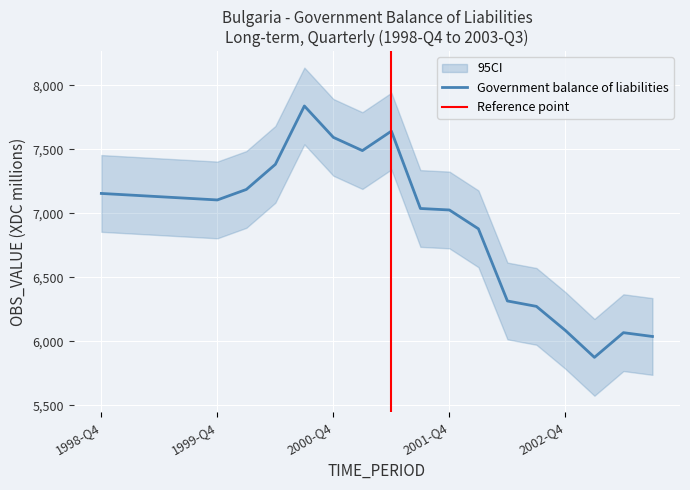

Rank the categories by value from highest to lowest.

2000-Q3, 2001-Q2, 2000-Q4, 2001-Q1, 2000-Q2, 2000-Q1, 1998-Q4, 1999-Q1, 1999-Q2, 1999-Q3, 1999-Q4, 2001-Q3, 2001-Q4, 2002-Q1, 2002-Q2, 2002-Q3, 2002-Q4, 2003-Q2, 2003-Q3, 2003-Q1